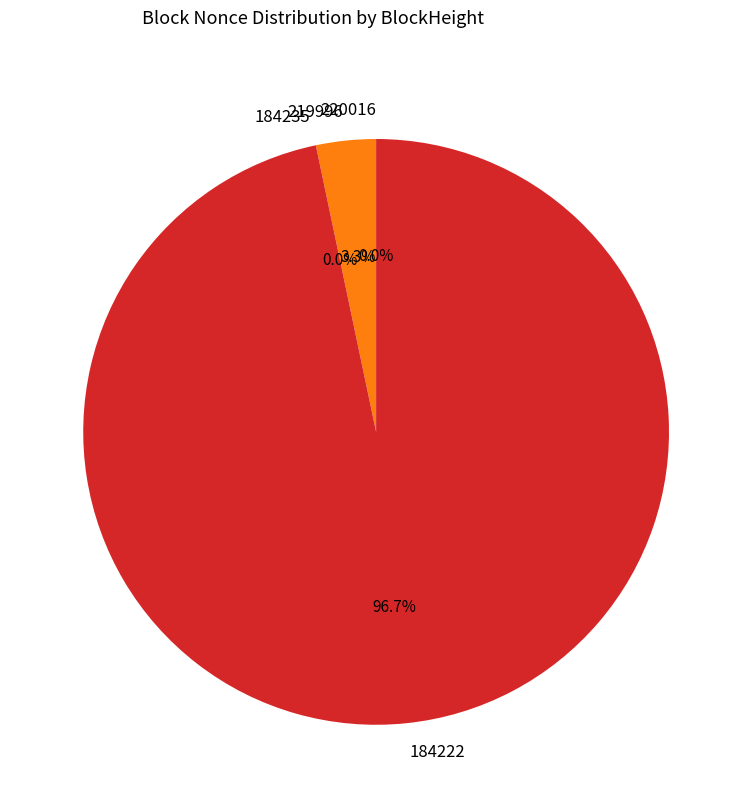

Count the number of slices in the pie.

4